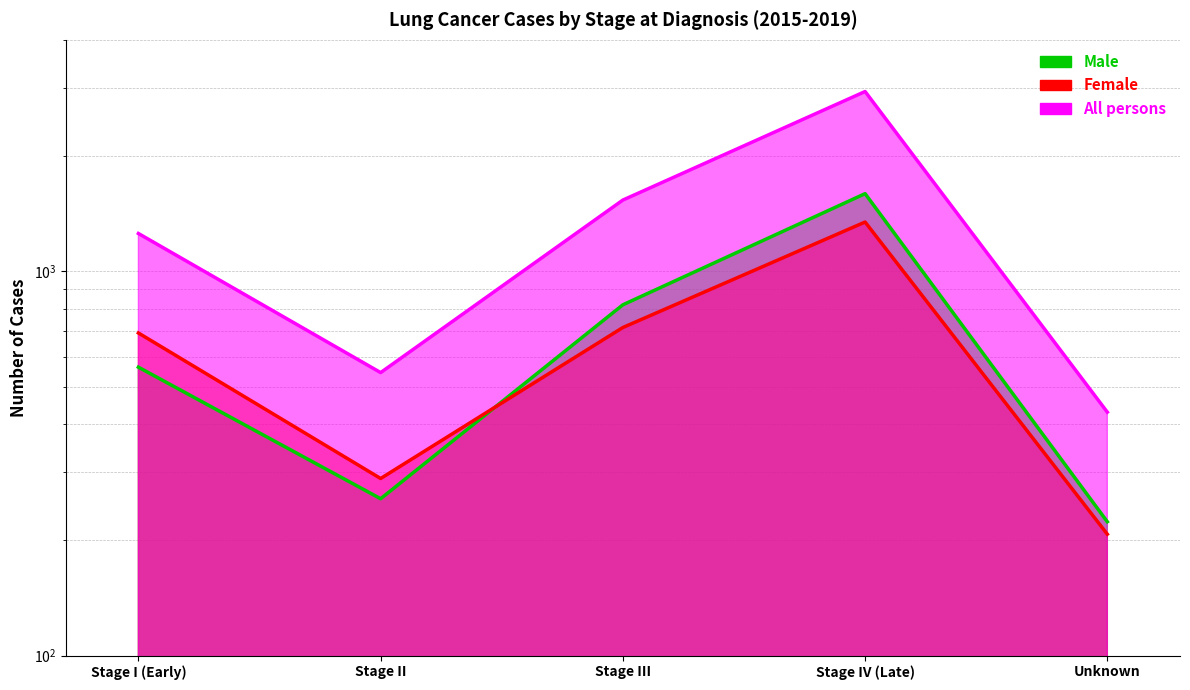

How many values in the Female series exceed 691?

2